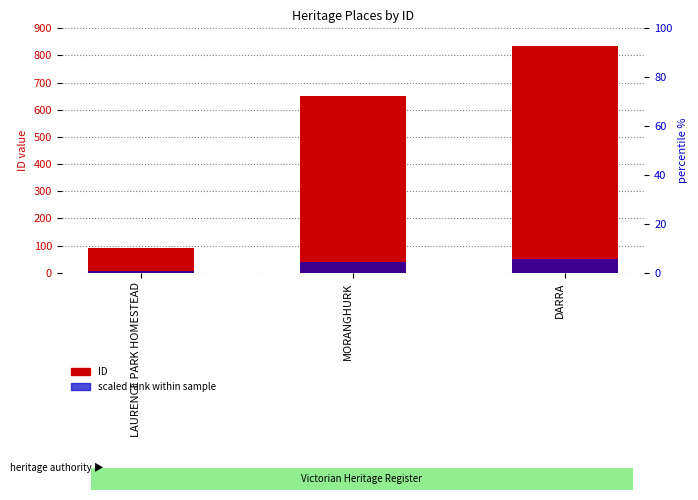

How many groups of bars are there?

3